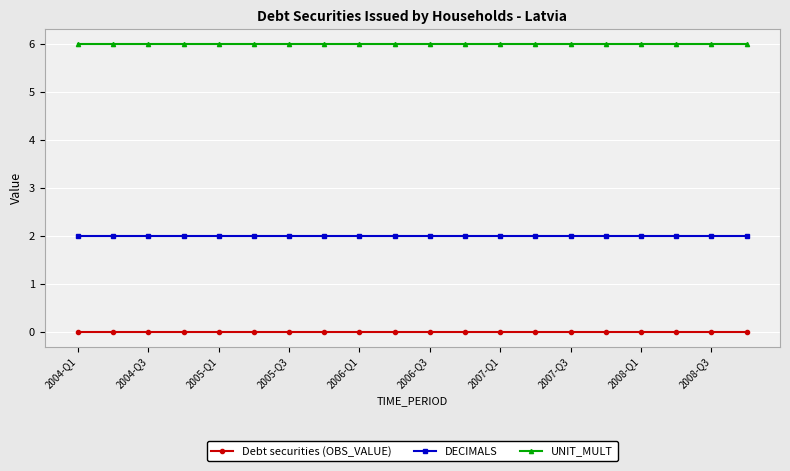

Does the chart display data point markers on the line(s)?

Yes